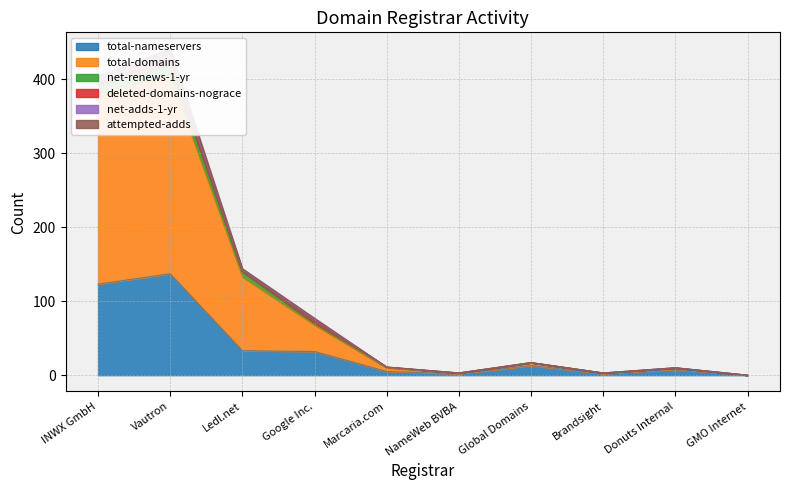

Is the value of total-nameservers at Donuts Internal greater than the value of net-renews-1-yr at Brandsight?

Yes